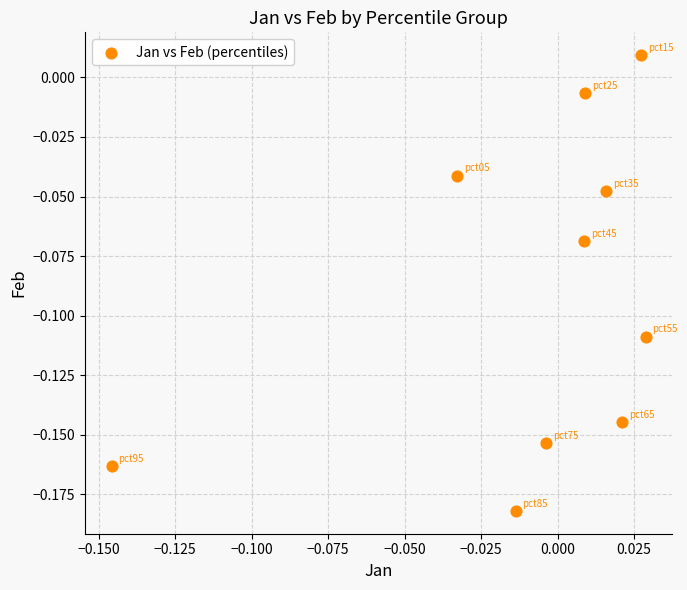

How many points are shown in the scatter plot?

10